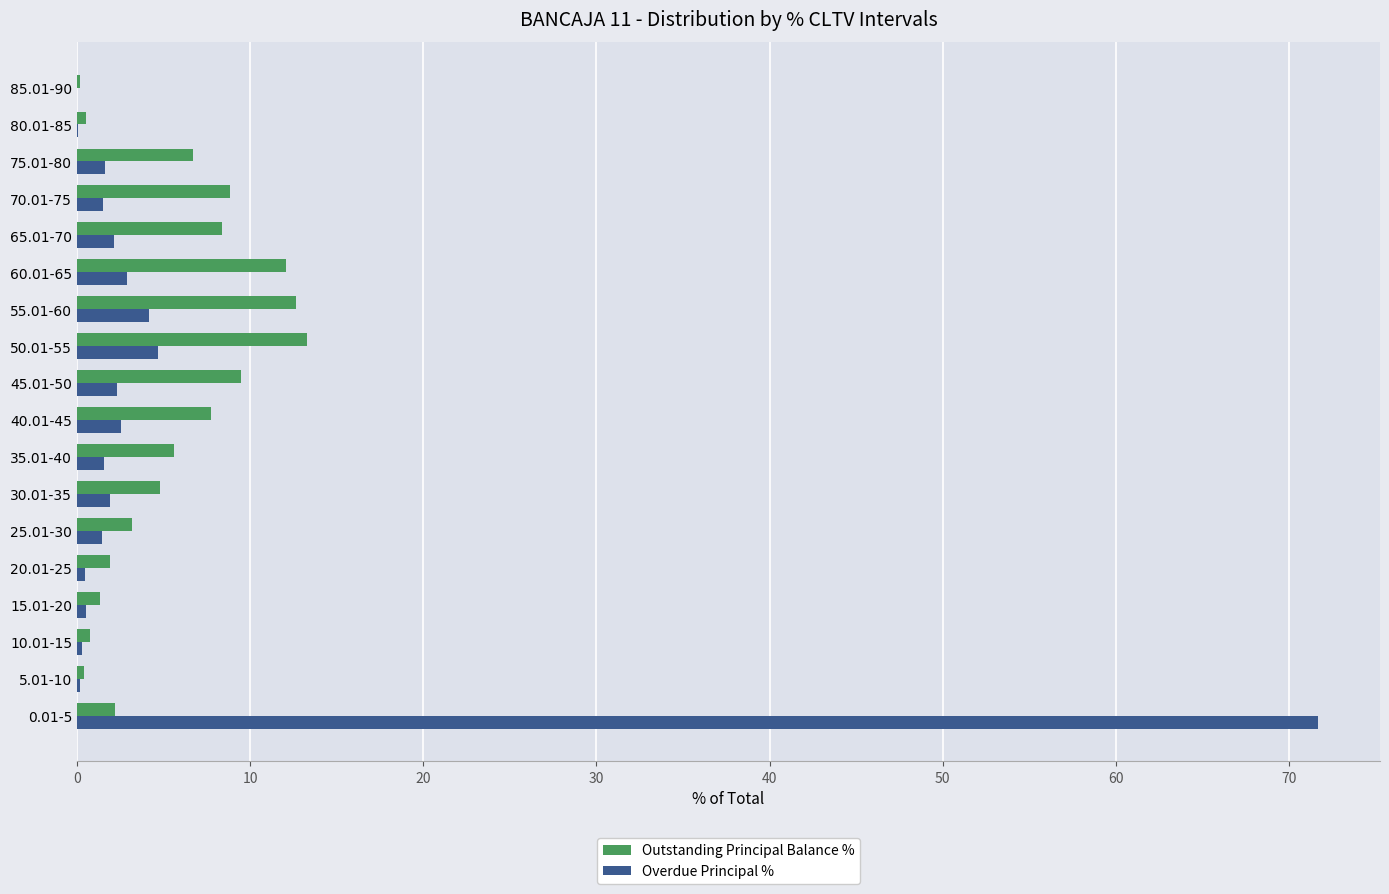

At which category is the sum across all series the highest?

0.01-5